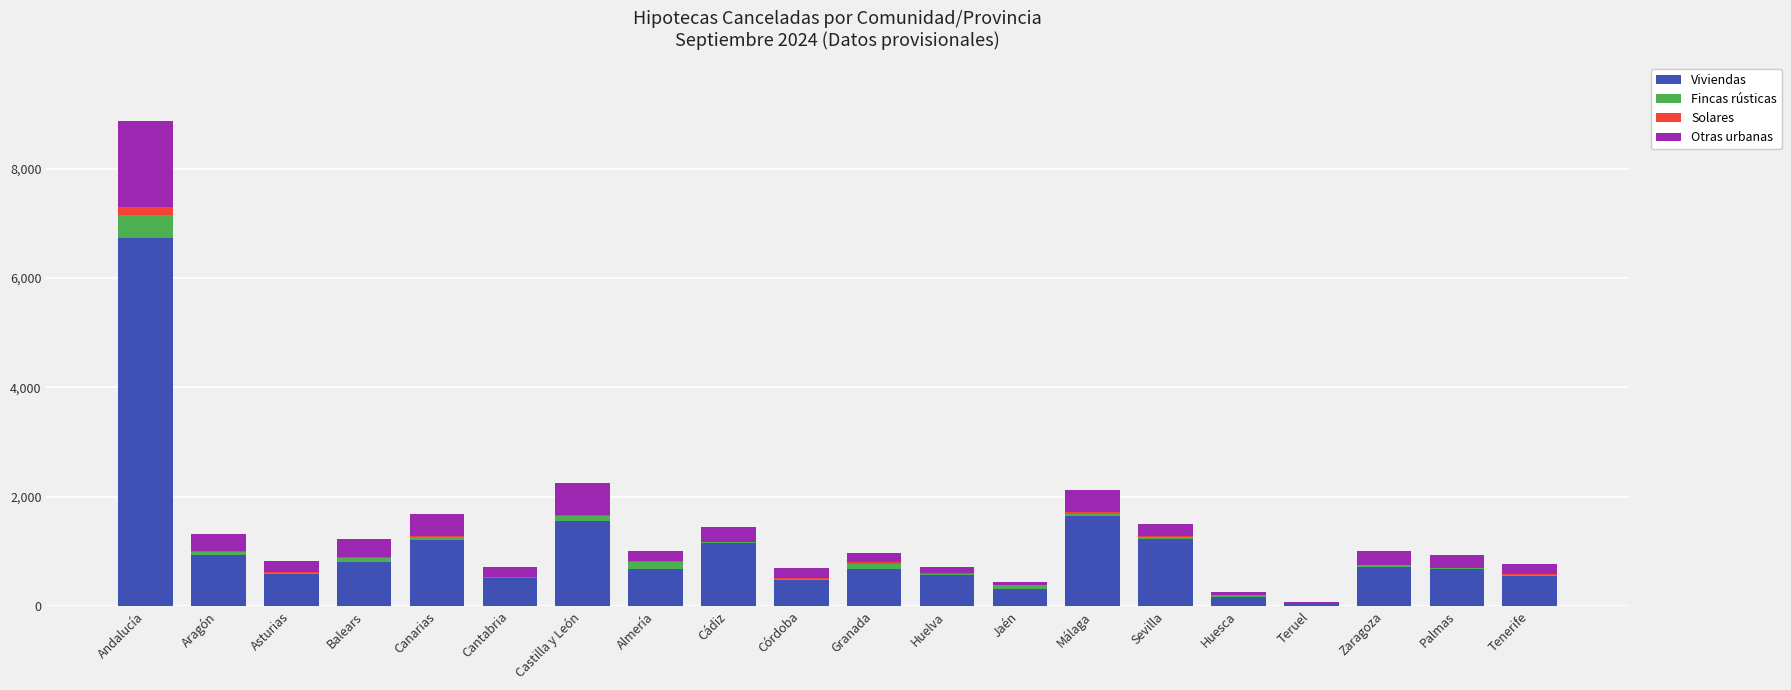

The Viviendas series shows 6725 at Andalucía. True or false?

True